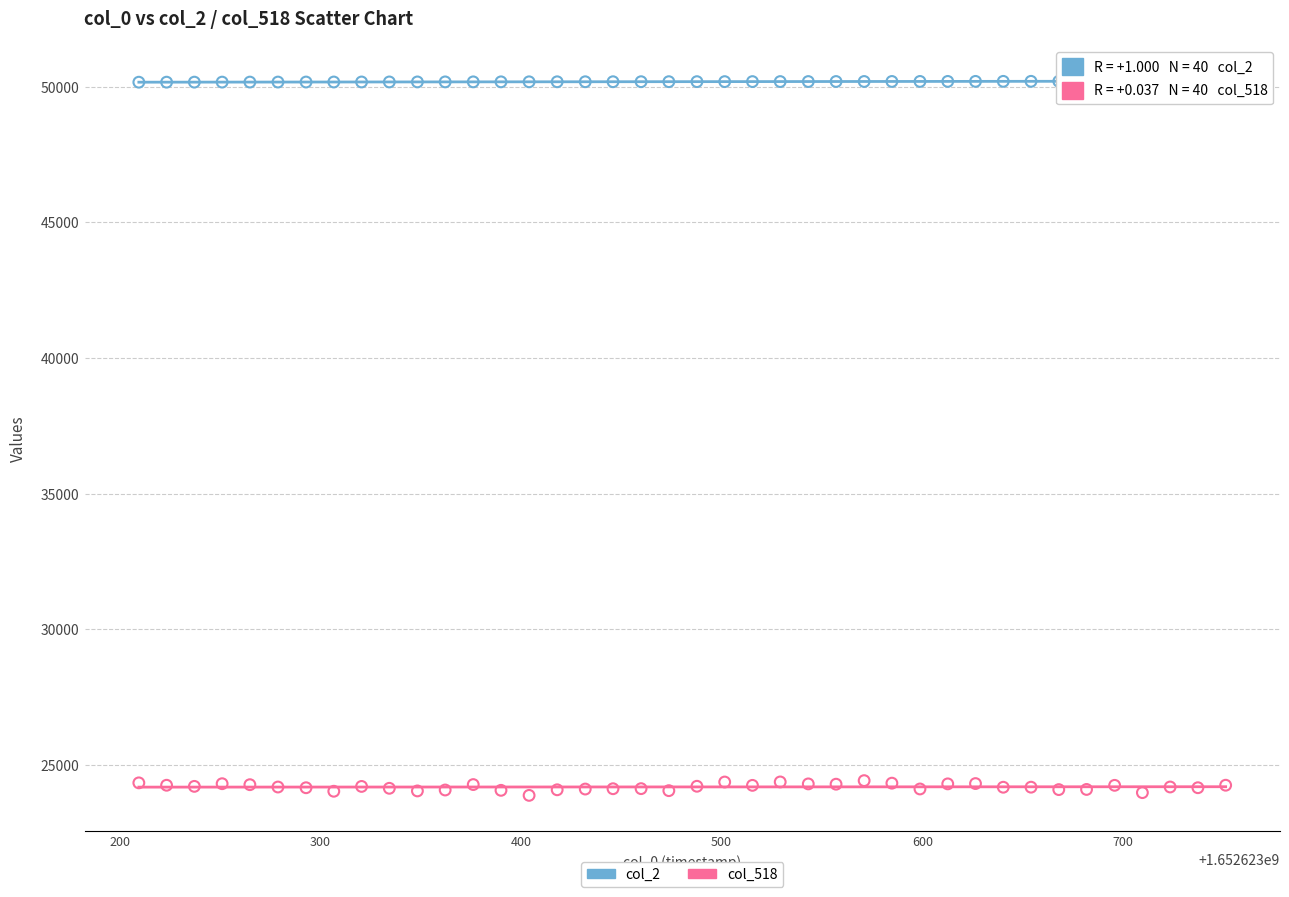

Across all data points, what is the range of Y values (max minus min)?

26313